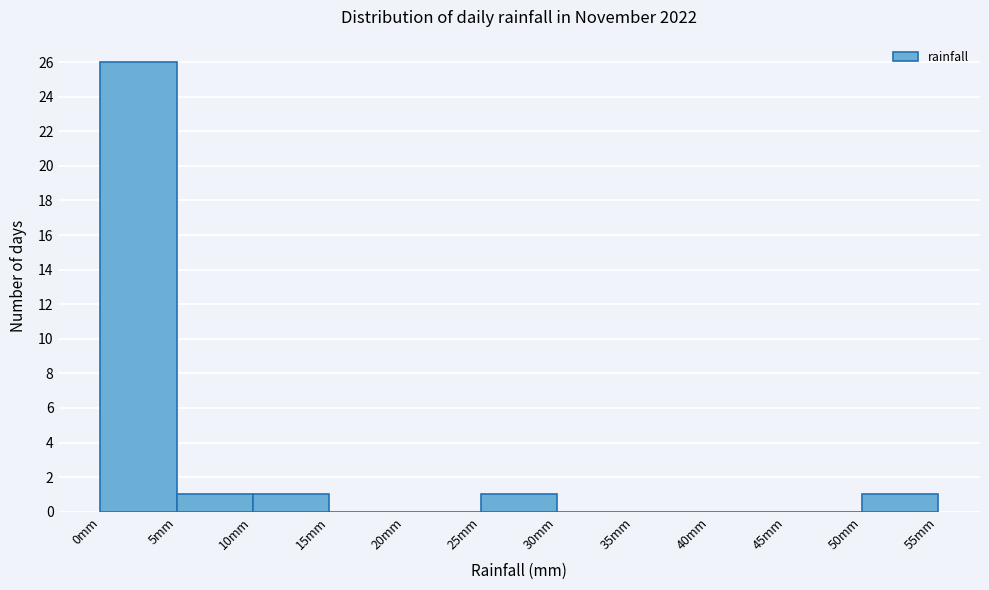

Reading left to right, transcribe this chart: for each bar, give the range it covers on the x-axis and its height. The values are not printed on the chart, so give them approximately, as read against the axis.

0 to 5: 26
5 to 10: 1
10 to 15: 1
15 to 20: 0
20 to 25: 0
25 to 30: 1
30 to 35: 0
35 to 40: 0
40 to 45: 0
45 to 50: 0
50 to 55: 1